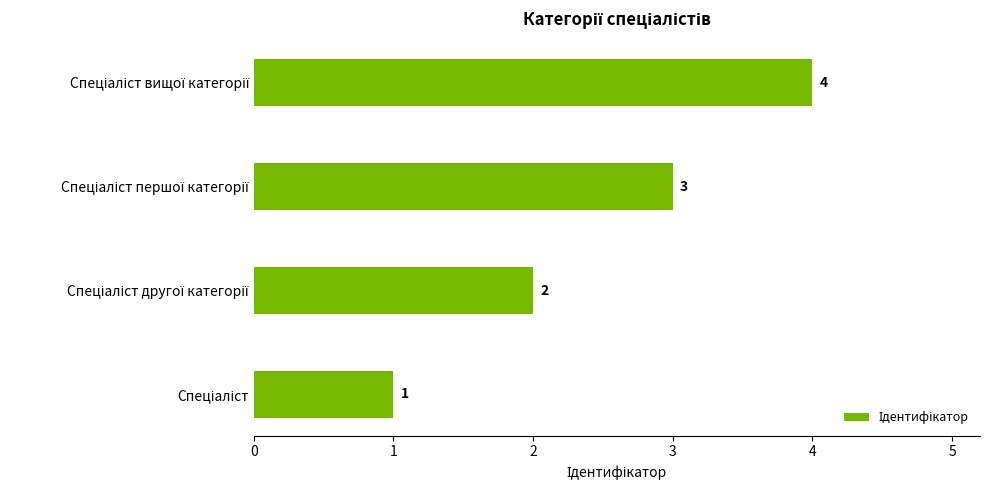

Count the values in the range 2 to 4.

3